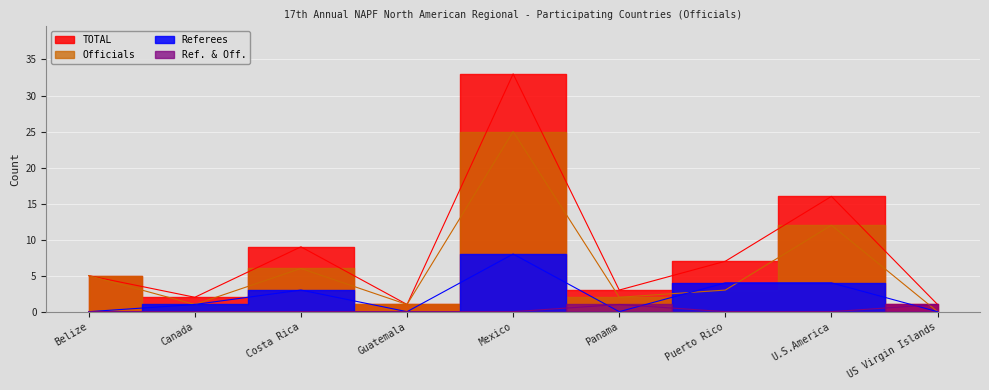

Rank the series by their maximum value, from highest to lowest.

TOTAL, Officials, Referees, Ref. & Off.